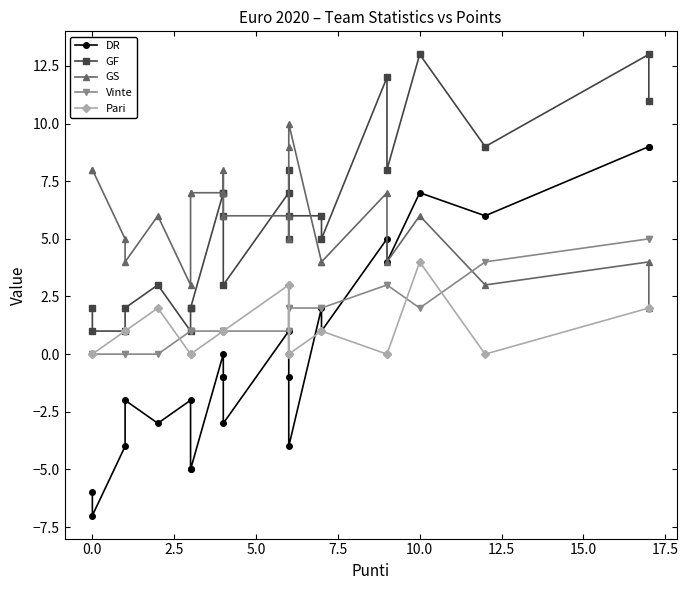

The DR series shows 0 at 12. True or false?

False